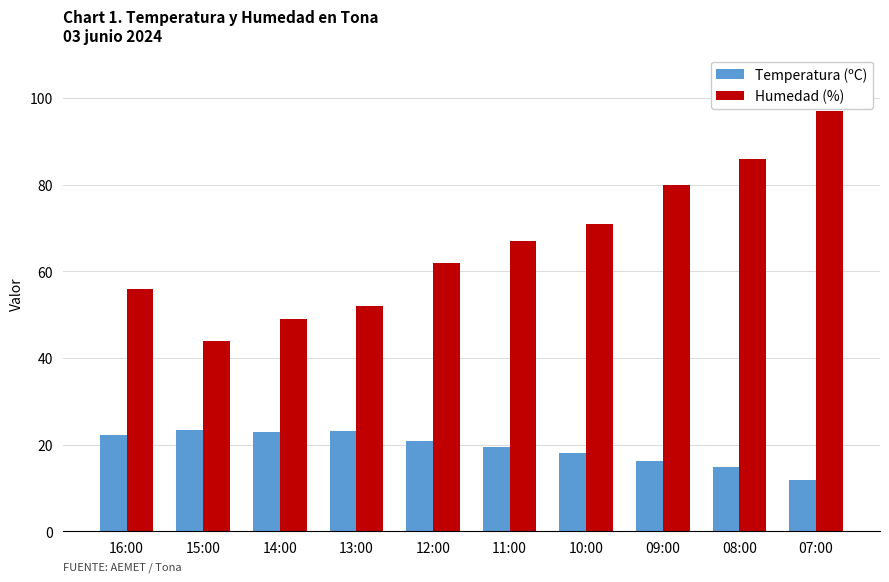

What is the highest value of the Temperatura (ºC) series?

23.4